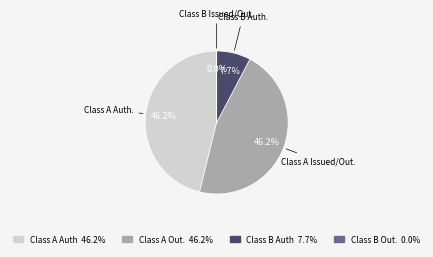

Is there a majority slice in this chart?

No